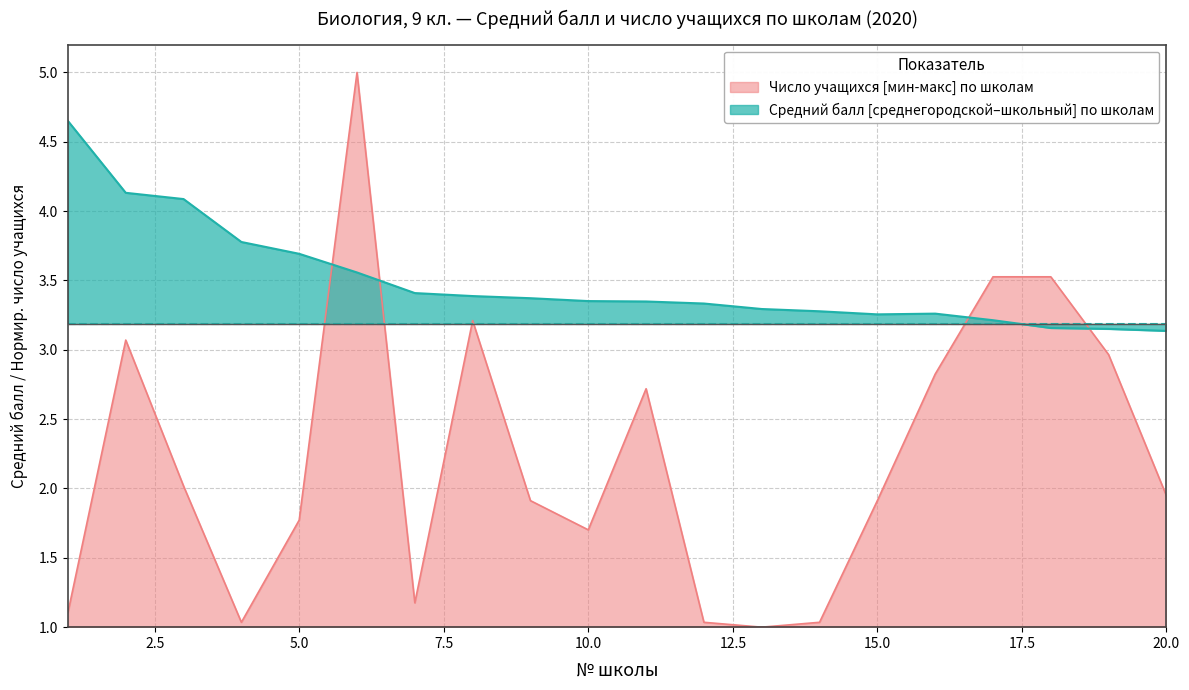

In средний балл верх, how many points are lower than both neighbors (excluding endpoints)?

1